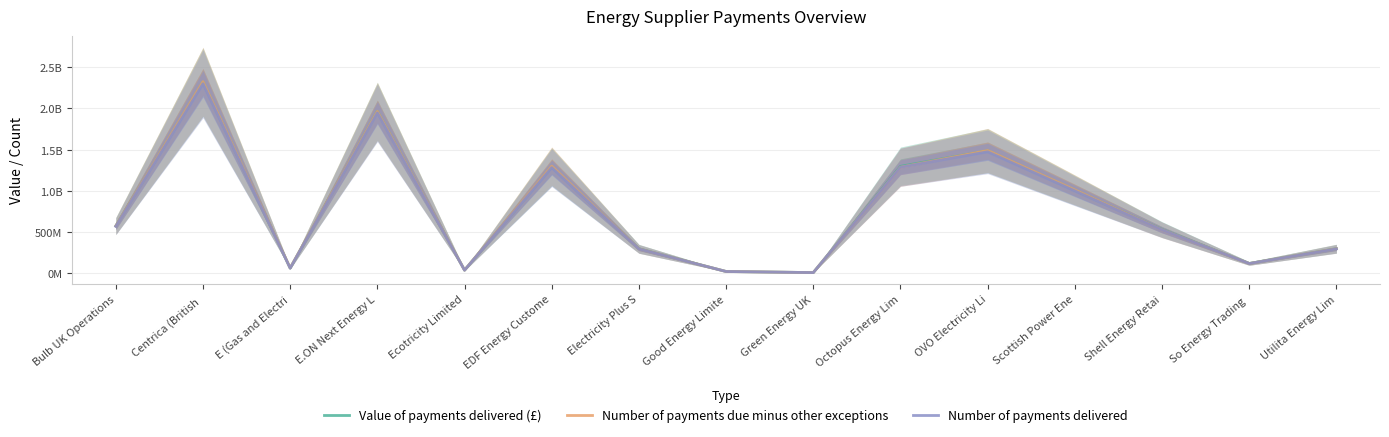

Reading left to right, what are all the values shown in this chart?

Value of payments delivered (£): 573691950.0	2320103760.0	61387590.0	1964045120.0	36711600.0	1292895840.0	296603310.0	20519930.0	7147900.0	1297386050.0	1486743680.0	1007649720.0	529973430.0	118019850.0	297606220.0
Number of payments due minus other exceptions: 573111237.6	2325303617.0	62842043.0	1964159624.6	36807151.9	1299214880.0	294855037.5	20359645.6	7090091.8	1286424431.1	1489722190.4	1011183618.1	525837130.4	116990149.2	296585101.8
Number of payments delivered: 568686951.6	2299790785.1	60848966.6	1946872858.7	36390826.3	1281579193.6	293957624.4	20341142.3	7085466.0	1285956560.4	1473749163.2	998870952.4	525353399.6	116990149.2	295007690.2